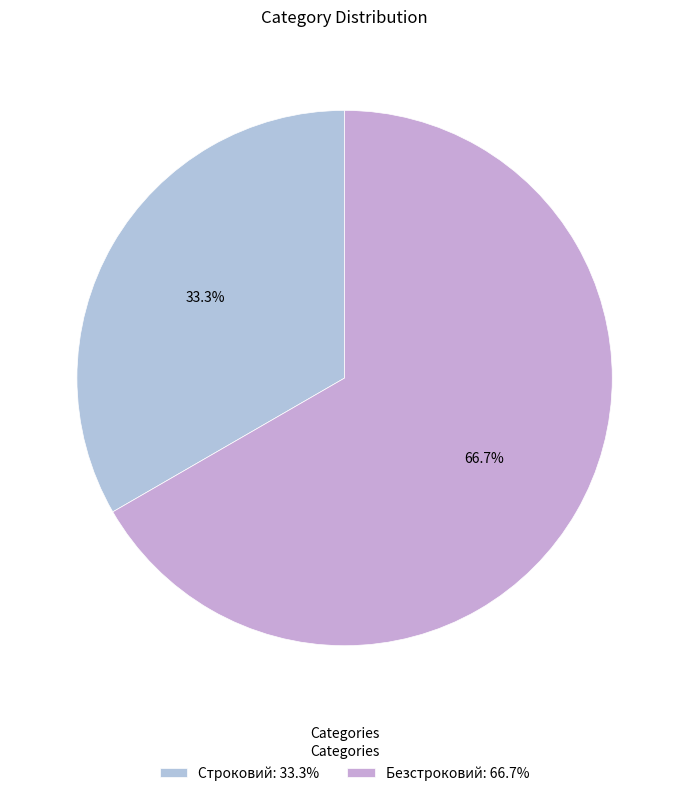

Is the sum of Безстроковий and Строковий greater than half?

Yes